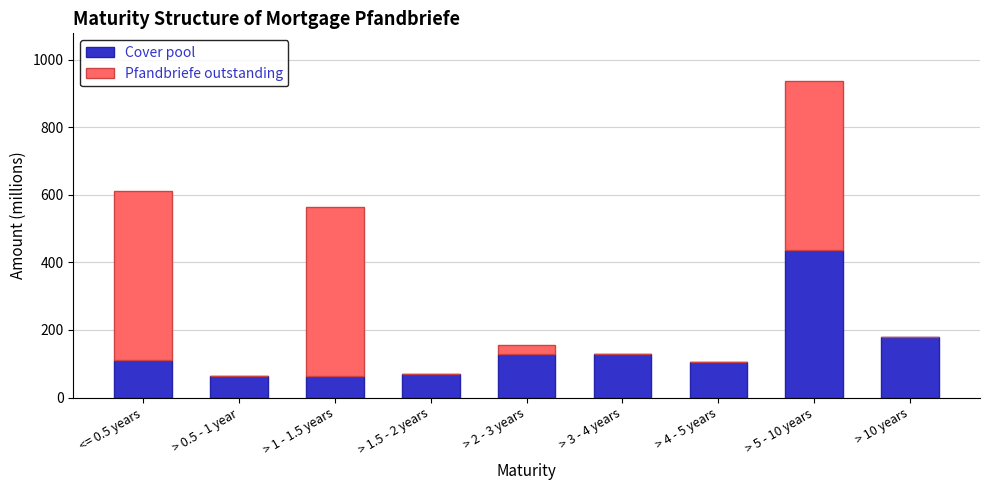

The value of Cover pool at > 3 - 4 years is 129.2. True or false?

True